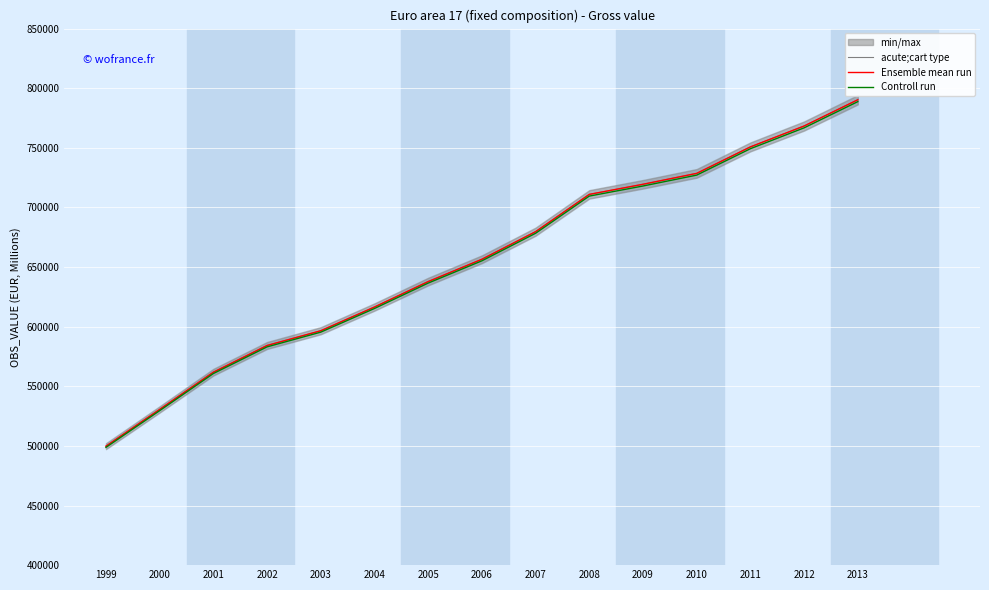

Which series has the largest total across all categories?

acute;cart type